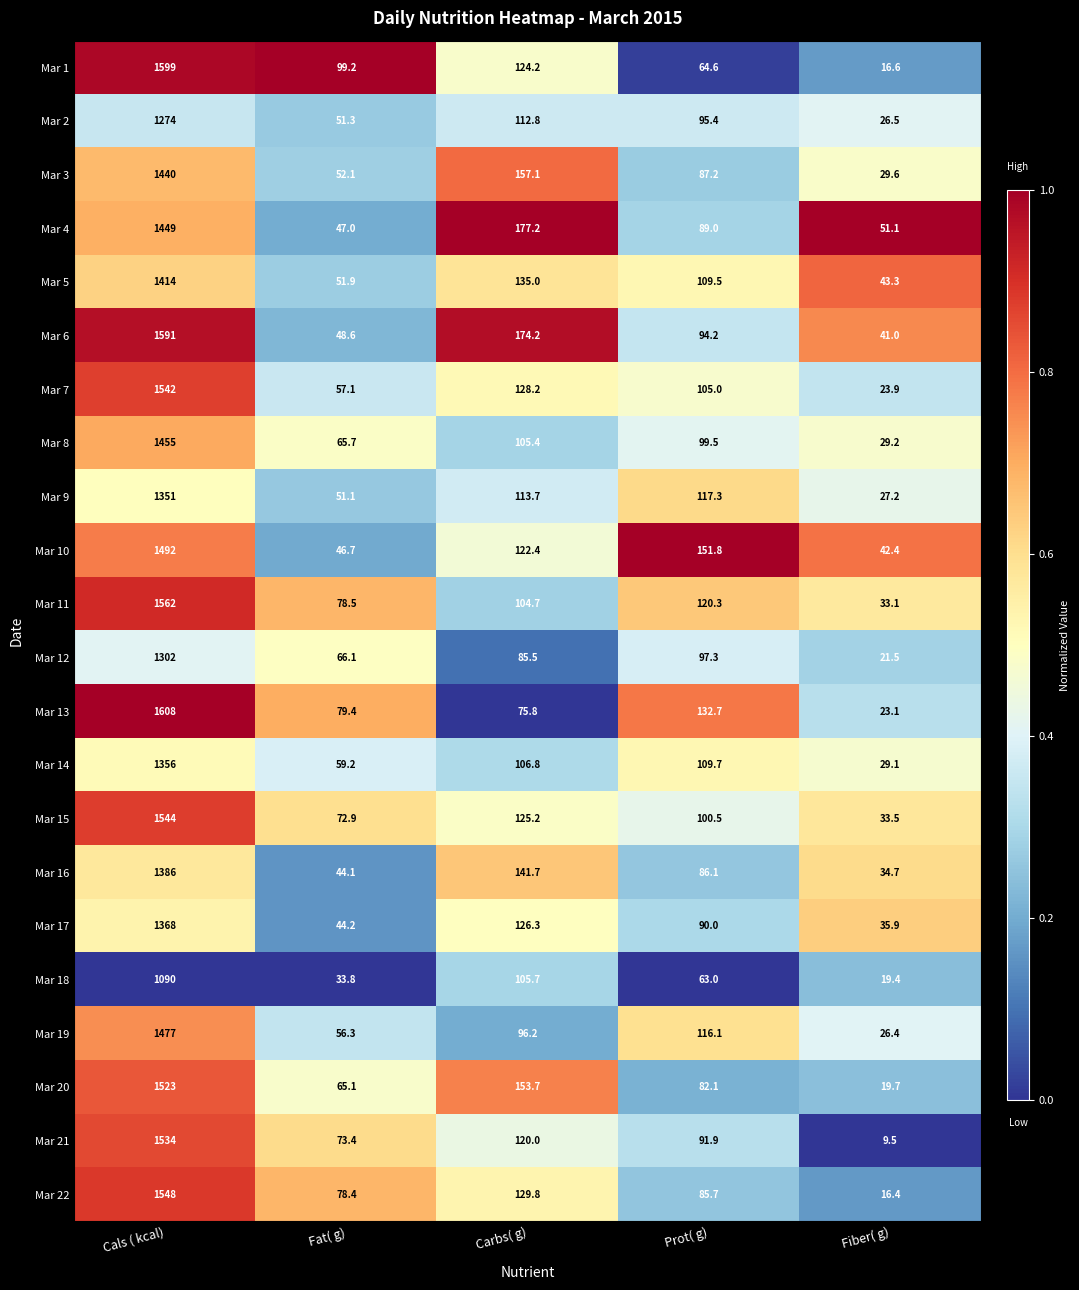

At Fiber( g), list the series in order from largest to smallest.

Mar 4, Mar 5, Mar 10, Mar 6, Mar 17, Mar 16, Mar 15, Mar 11, Mar 3, Mar 8, Mar 14, Mar 9, Mar 2, Mar 19, Mar 7, Mar 13, Mar 12, Mar 20, Mar 18, Mar 1, Mar 22, Mar 21